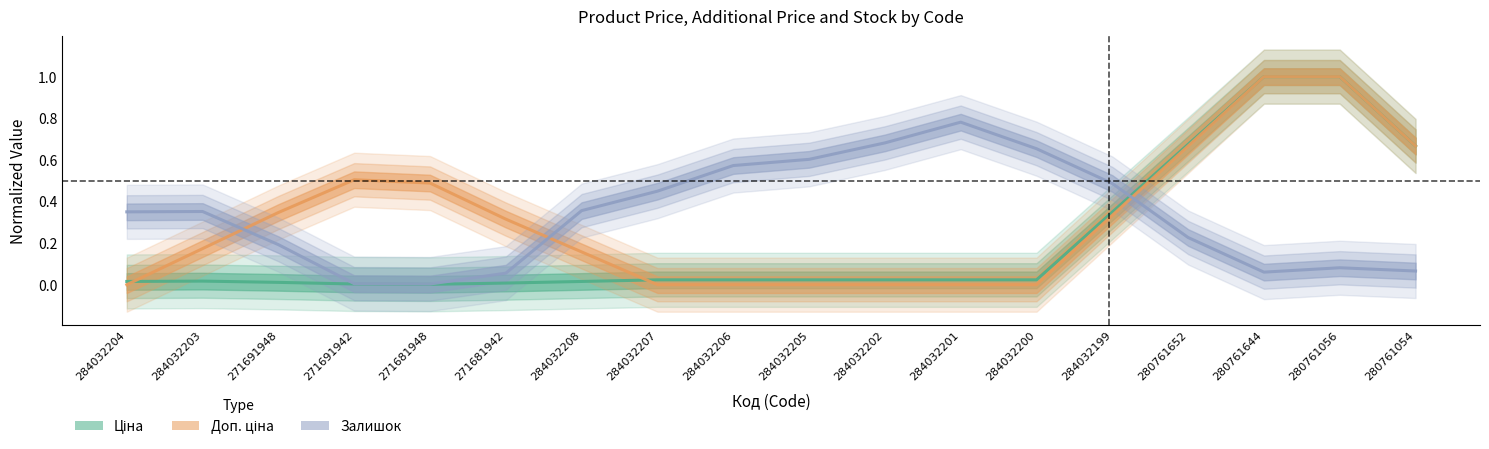

True or false: Ціна has more than 2 points higher than both neighbors.

False